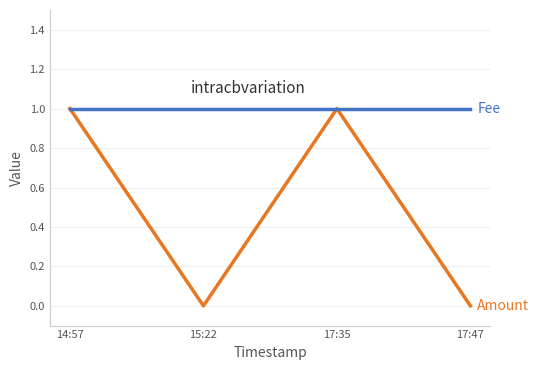

What position from the left is 14:57?

1